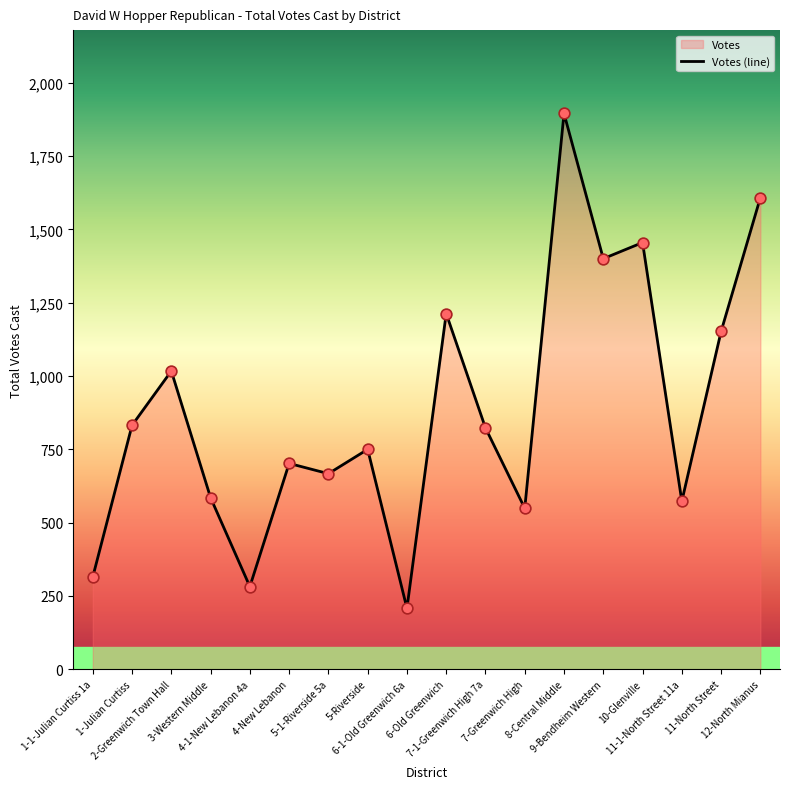

What is the ratio of the value at 7-Greenwich High to the value at 4-1-New Lebanon 4a?

1.9